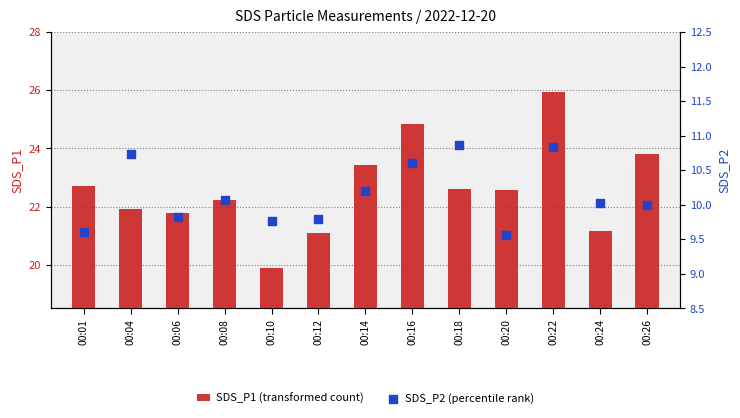

Which series contains the lowest Y value?

SDS_P2 (percentile rank)